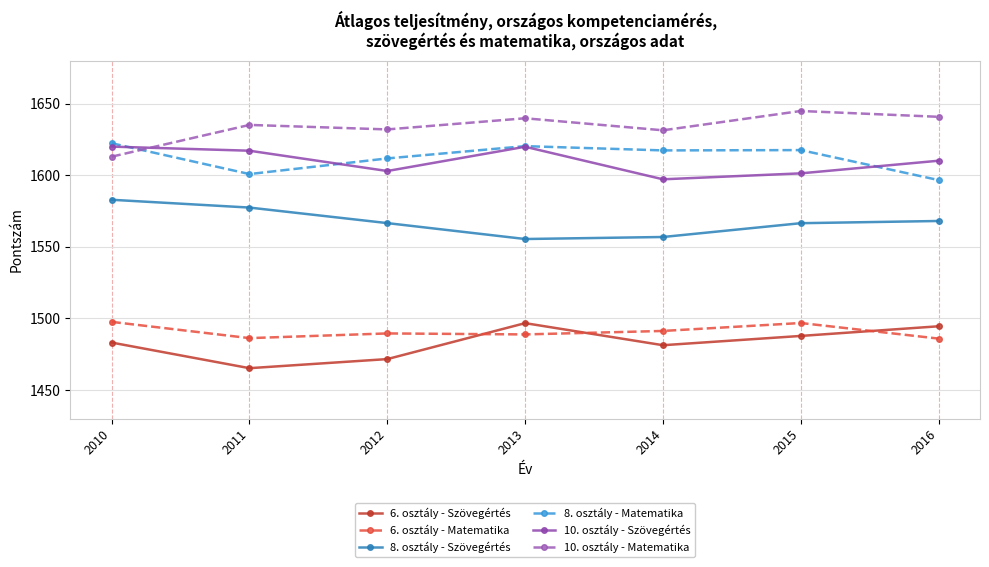

At how many categories does at least one series exceed 1535?

7